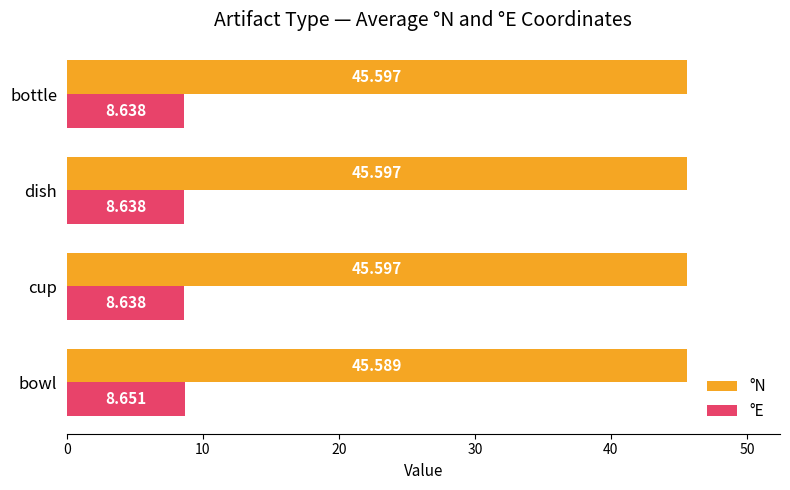

Rank the series at bowl from lowest to highest value.

°E, °N